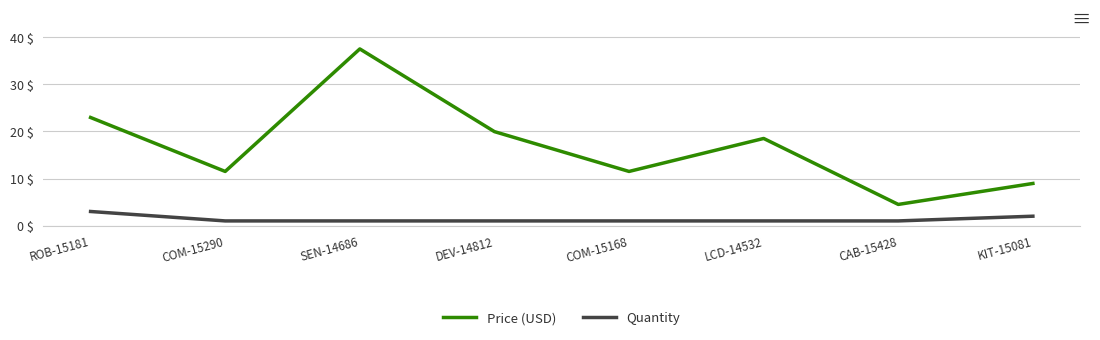

Which label corresponds to the largest value in the chart?

SEN-14686